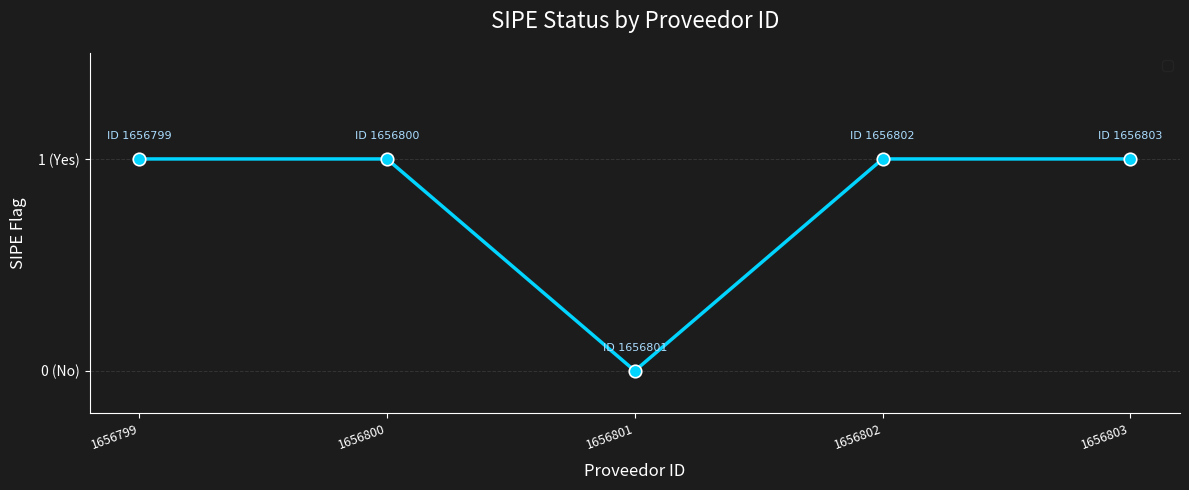

Does the chart display data point markers on the line(s)?

Yes